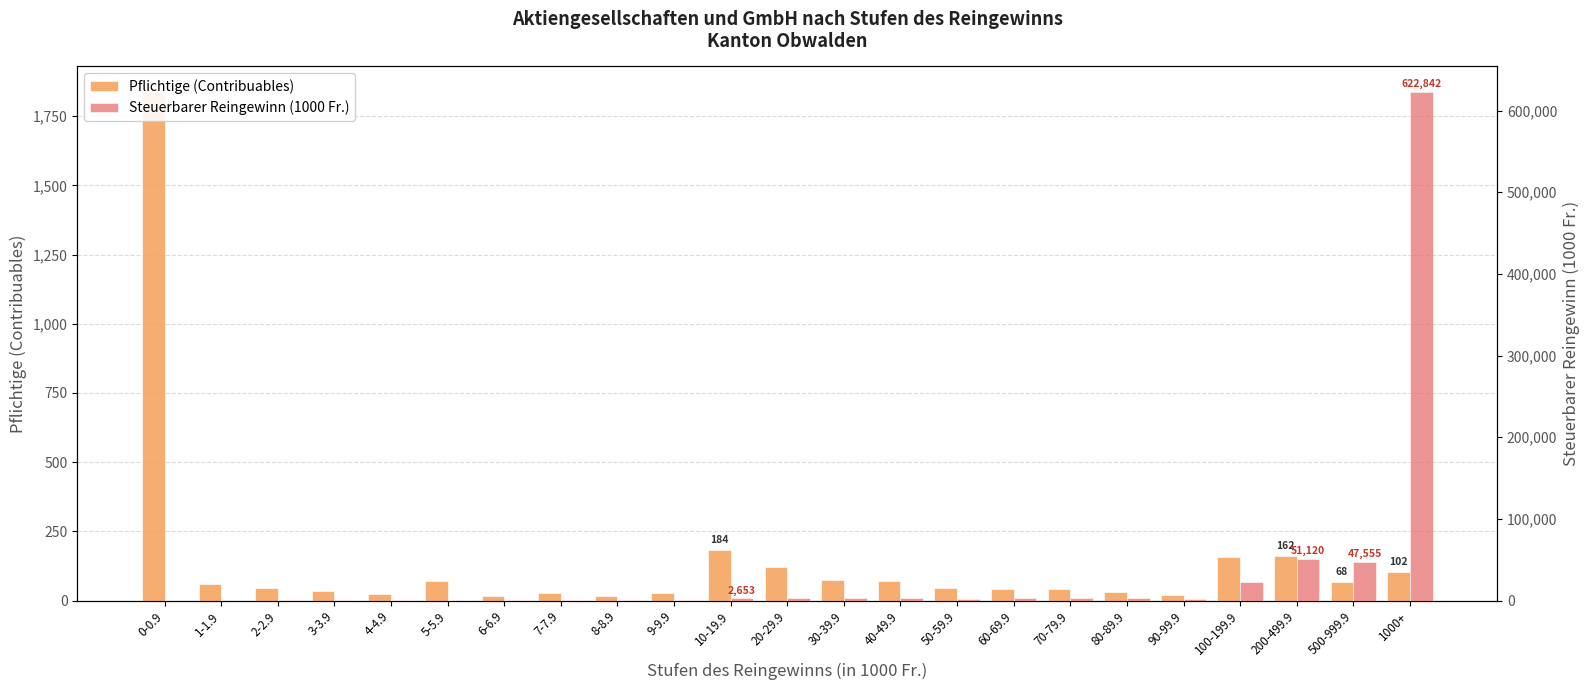

Is the value of Steuerbarer Reingewinn (1000 Fr.) at 30-39.9 greater than the value of Pflichtige (Contribuables) at 4-4.9?

Yes